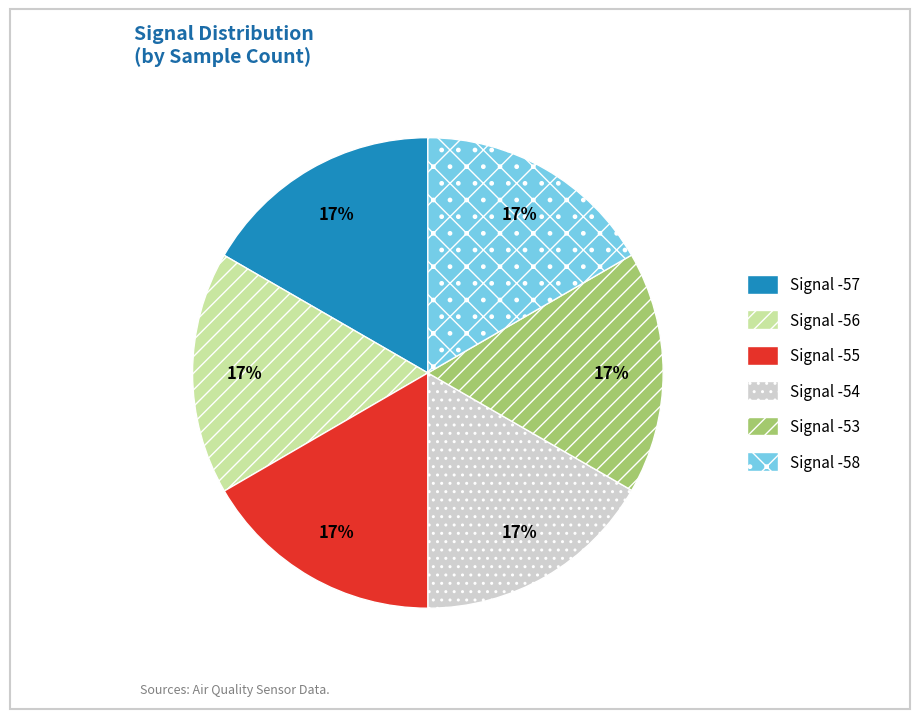

Do Signal -54 and Signal -58 together represent more than half of the pie?

No